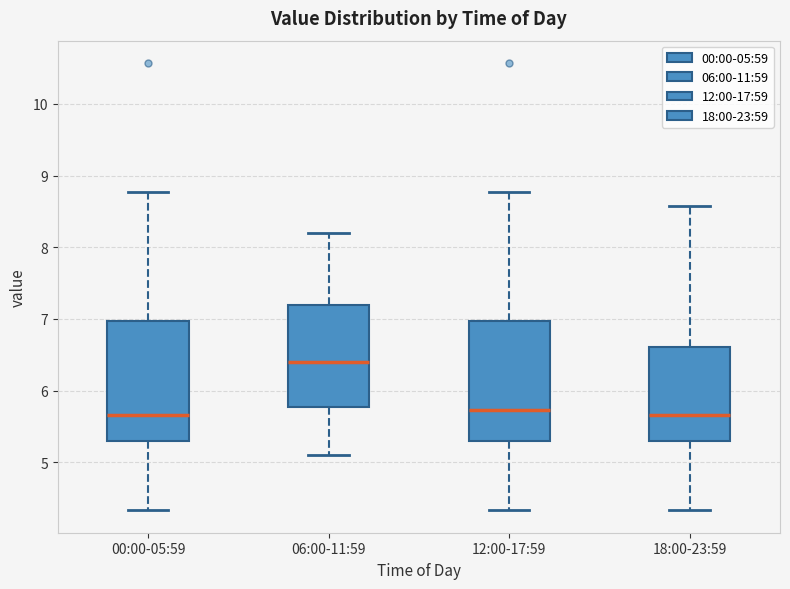

Reading left to right, transcribe this box plot: for each box, give where its median line is, the range the box spans, and where its two whiskers end, as read against the y-axis. The values are not printed on the chart, so give them approximately, as read against the axis.

00:00-05:59: median 5.7, box 5.3 to 7.0, whiskers 4.3 to 8.8
06:00-11:59: median 6.4, box 5.8 to 7.2, whiskers 5.1 to 8.2
12:00-17:59: median 5.7, box 5.3 to 7.0, whiskers 4.3 to 8.8
18:00-23:59: median 5.7, box 5.3 to 6.6, whiskers 4.3 to 8.6